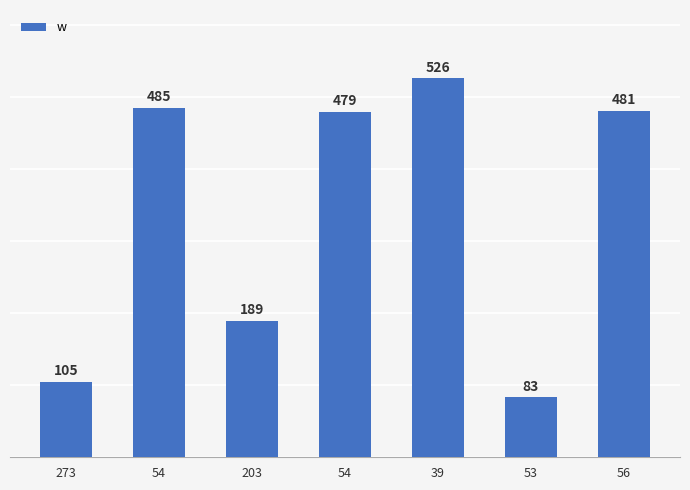

At which category does the chart reach its minimum across all series?

53